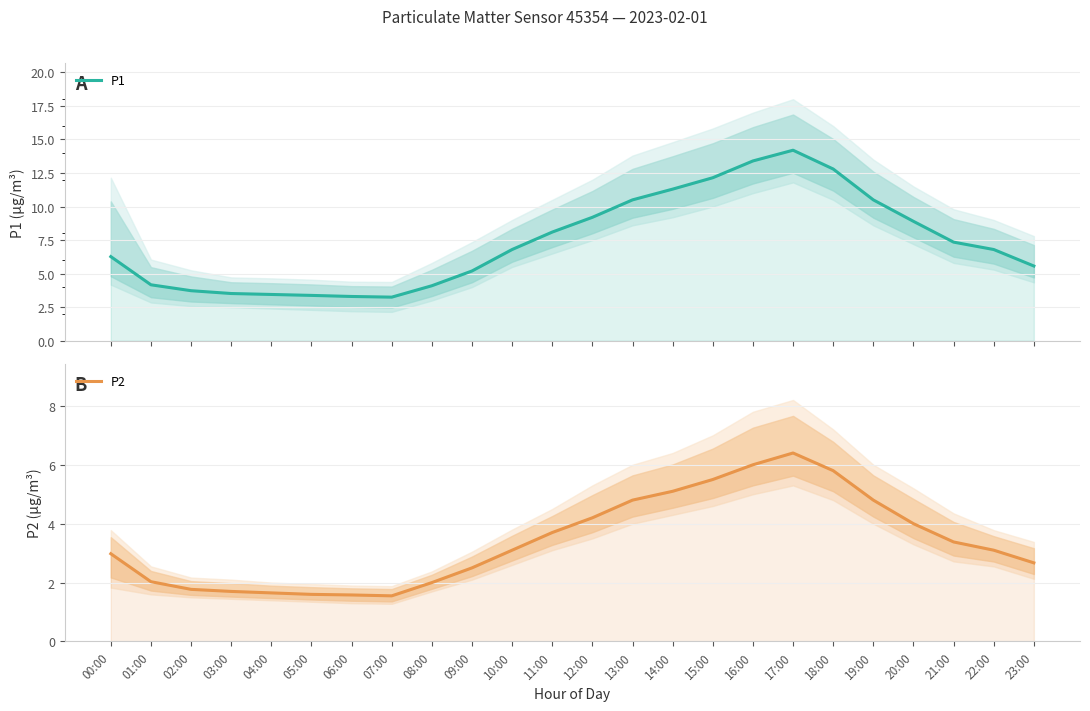

What is the label of the 20th point from the right?

04:00